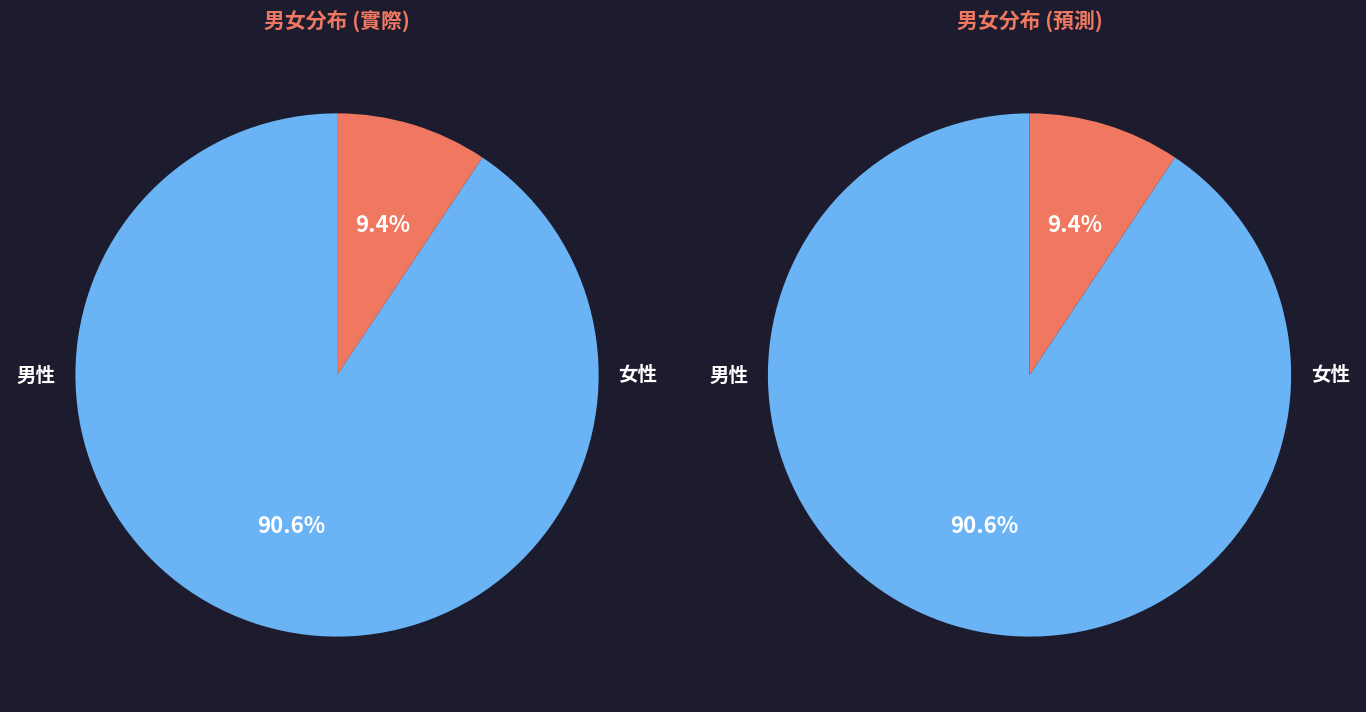

Is there any slice that represents more than half of the pie?

Yes